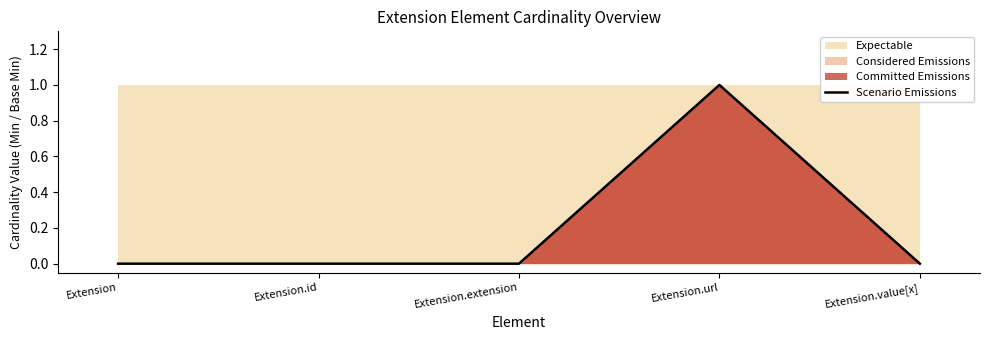

Reading left to right, what are all the values shown in this chart?

Extension=0	Extension.id=0	Extension.extension=0	Extension.url=1	Extension.value[x]=0